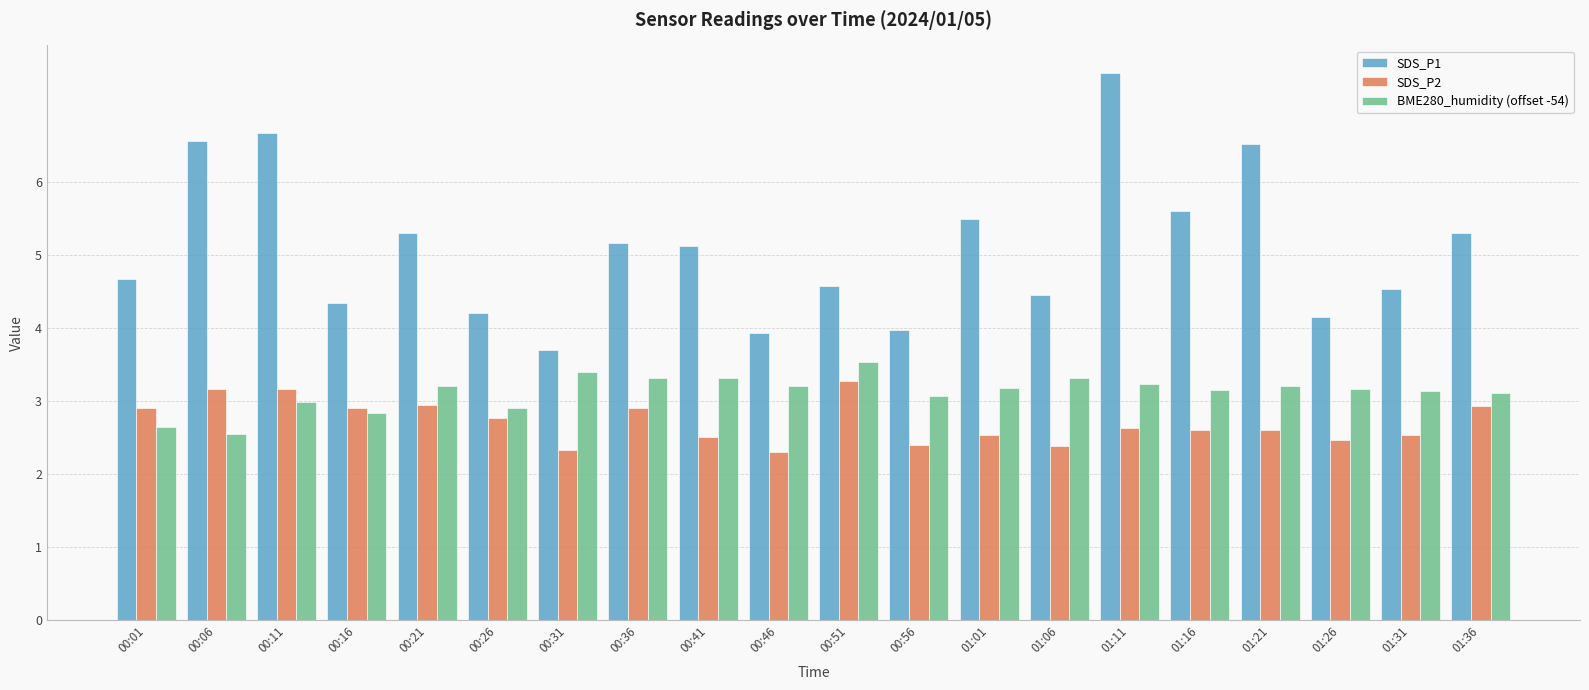

At how many categories does at least one series exceed 2?

20